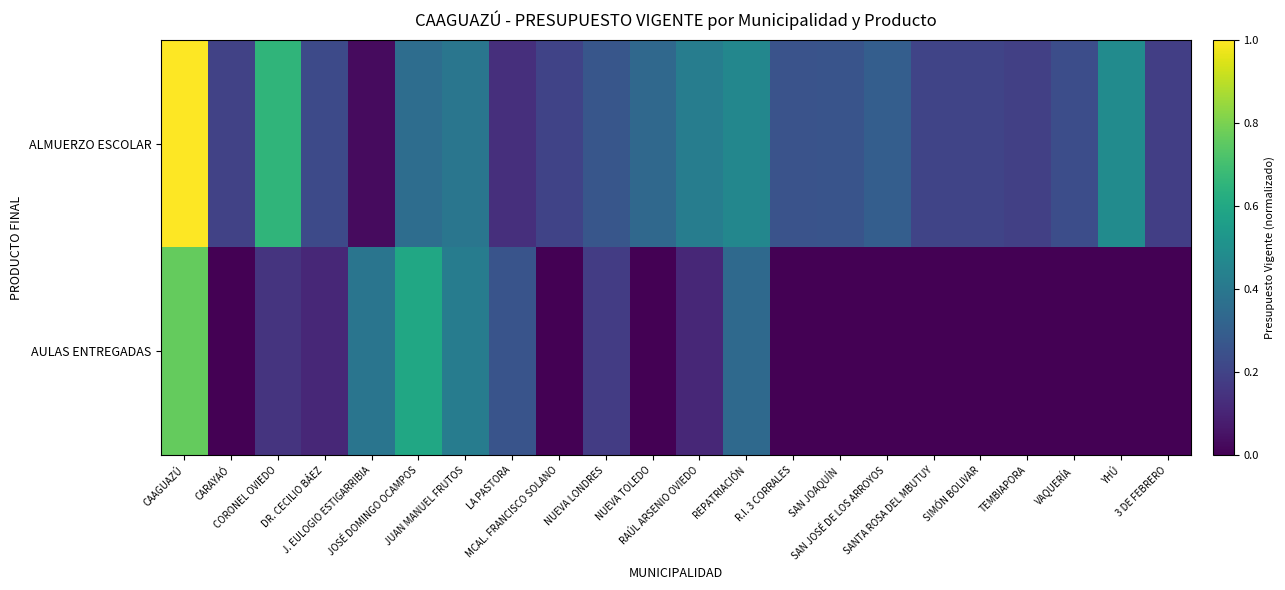

What is the maximum value shown in the chart?

1.0